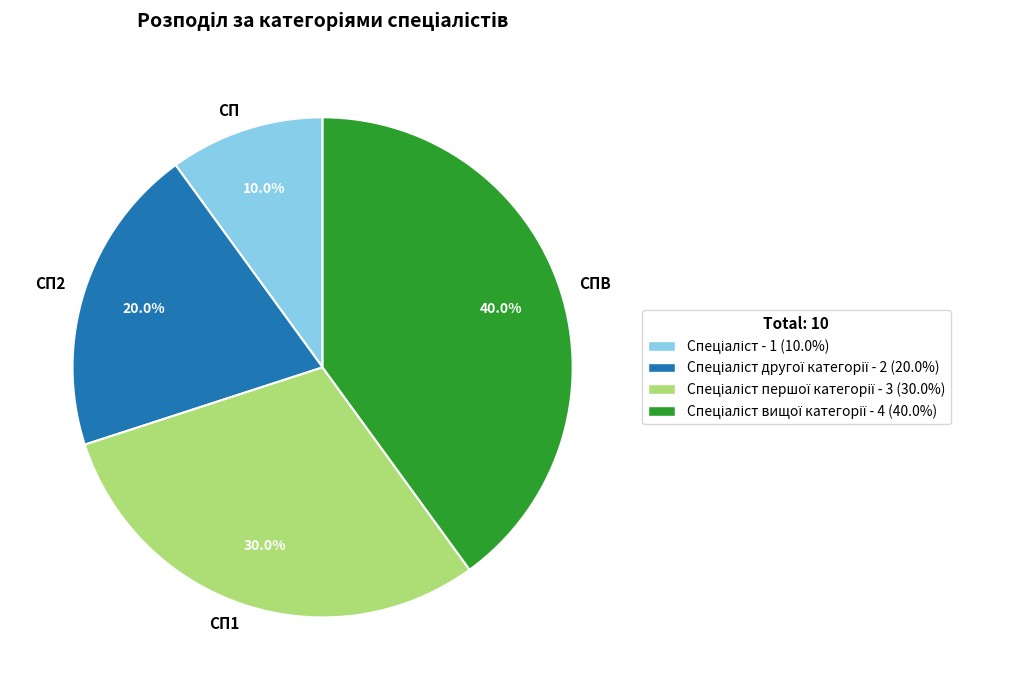

Rank the categories by value from highest to lowest.

СПВ, СП1, СП2, СП